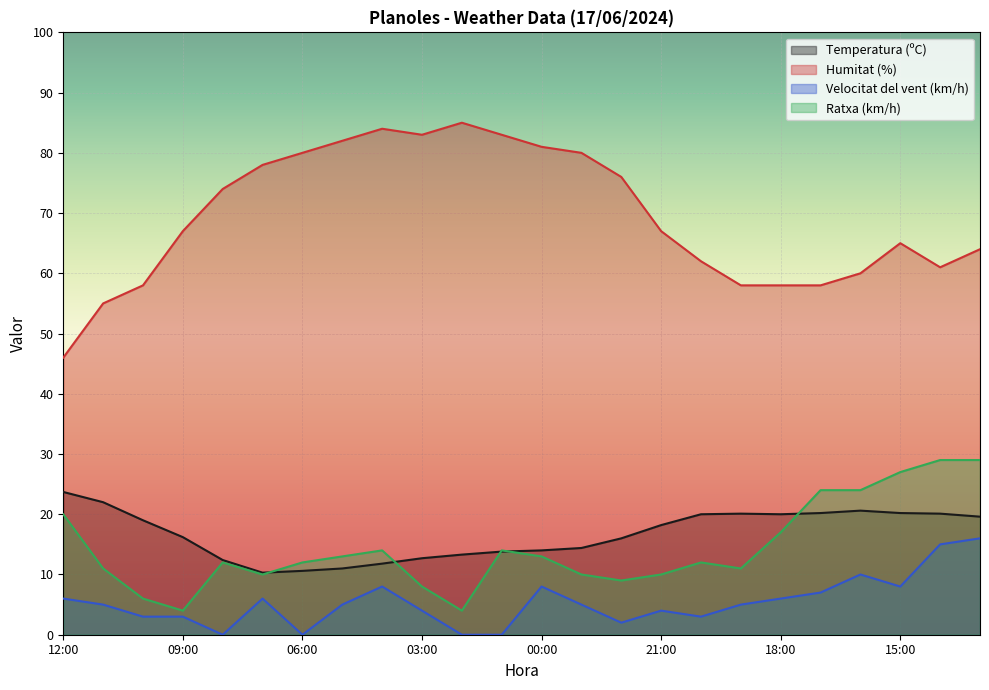

Rank the series at 05:00 from lowest to highest value.

Velocitat del vent (km/h), Temperatura (ºC), Ratxa (km/h), Humitat (%)